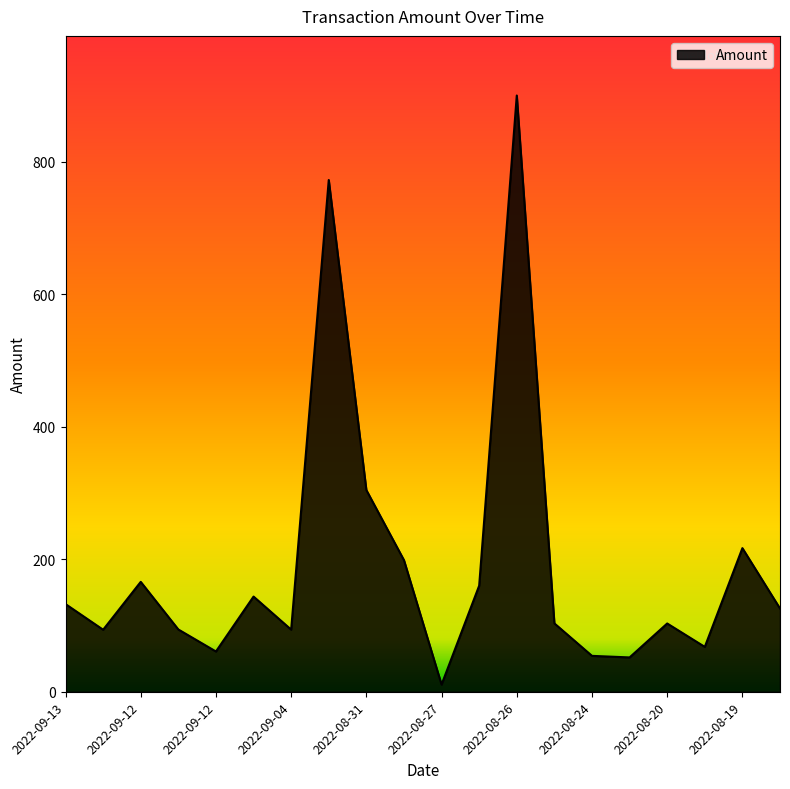

What is the difference between the maximum and minimum values?

889.2